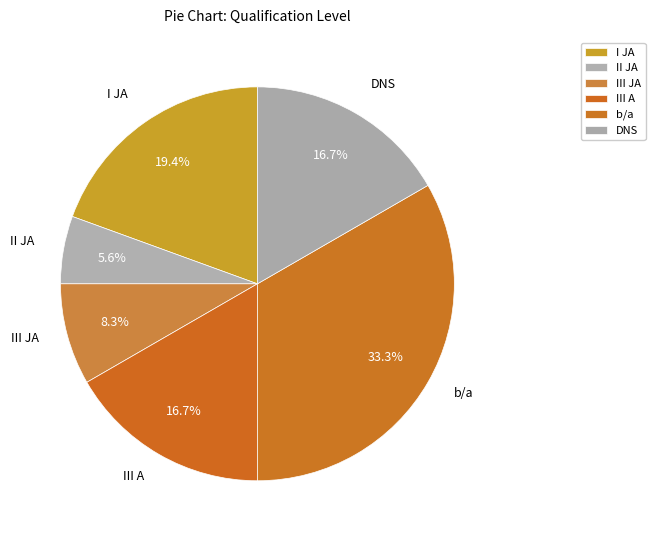

True or false: I JA accounts for 29% of the total.

False